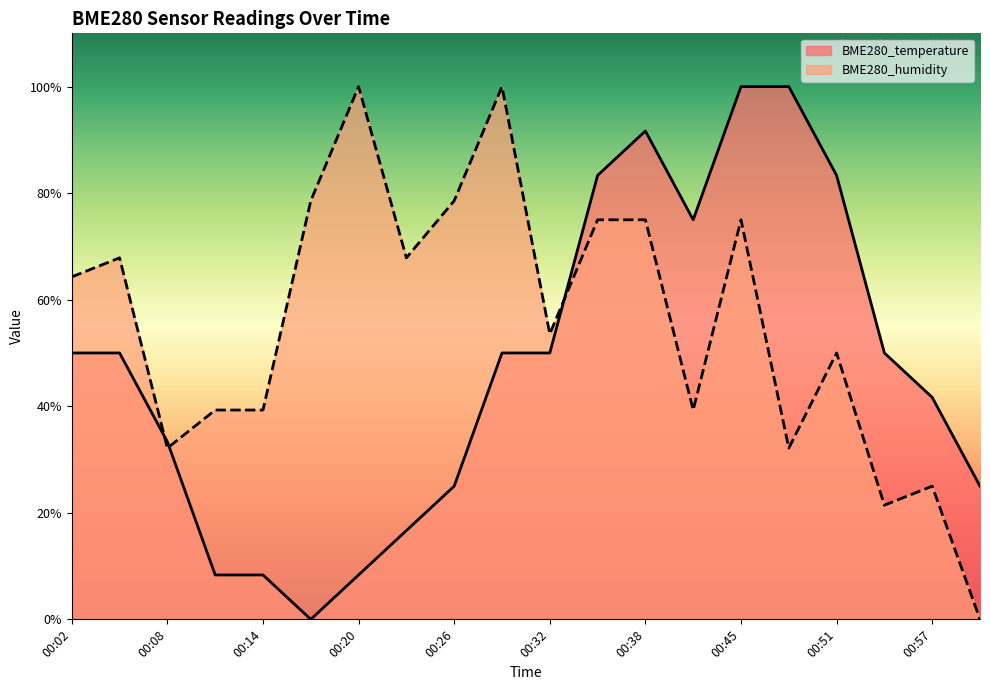

At which category does the chart reach its minimum across all series?

00:17